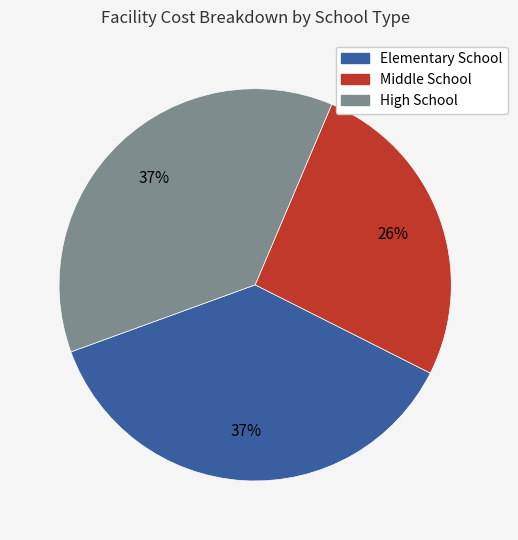

What percentage is the High School slice, to the nearest percent?

37%